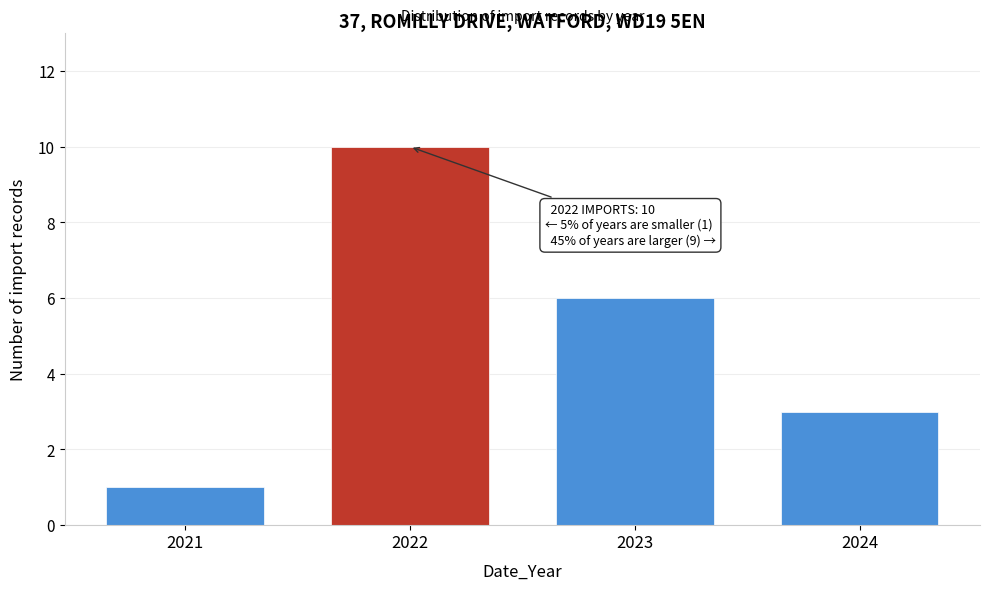

Reading left to right, what are all the values shown in this chart?

1	10	6	3